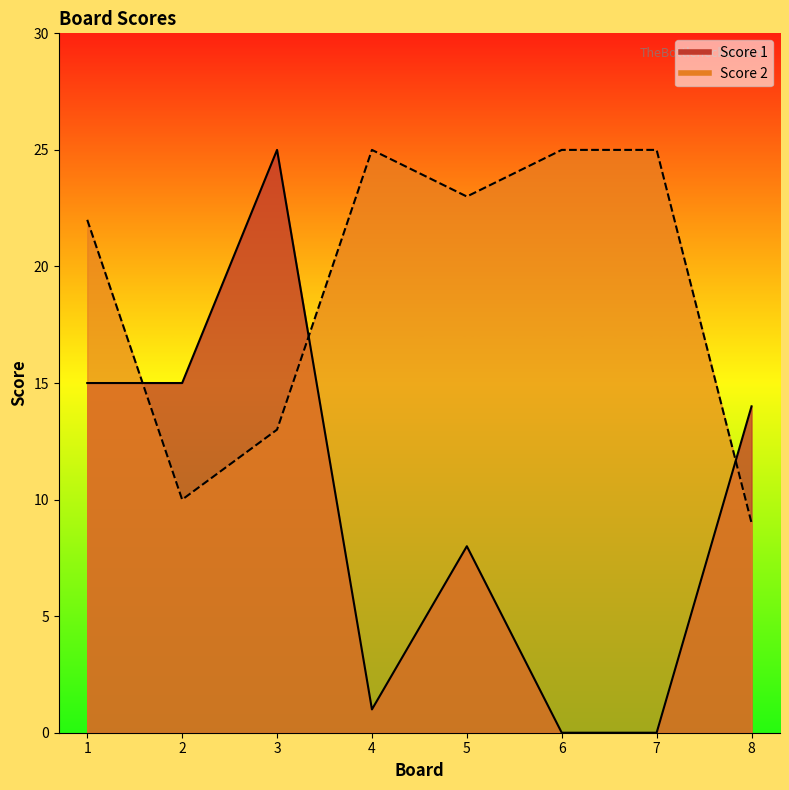

At how many categories does at least one series exceed 21?

6